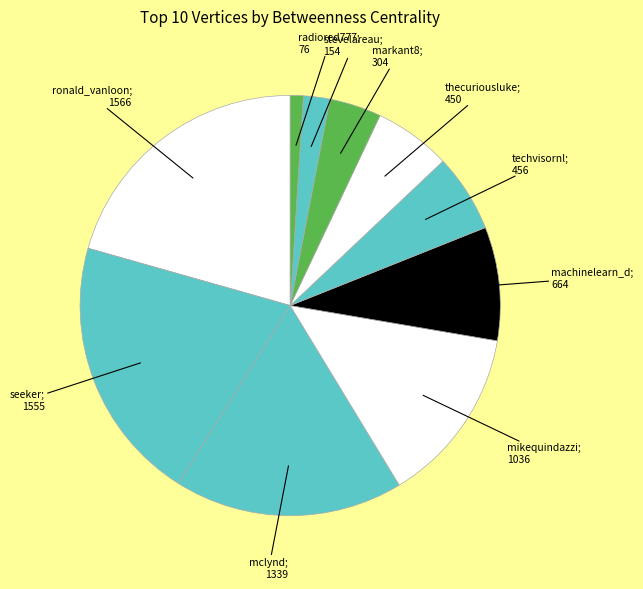

How many segments does this pie chart have?

10